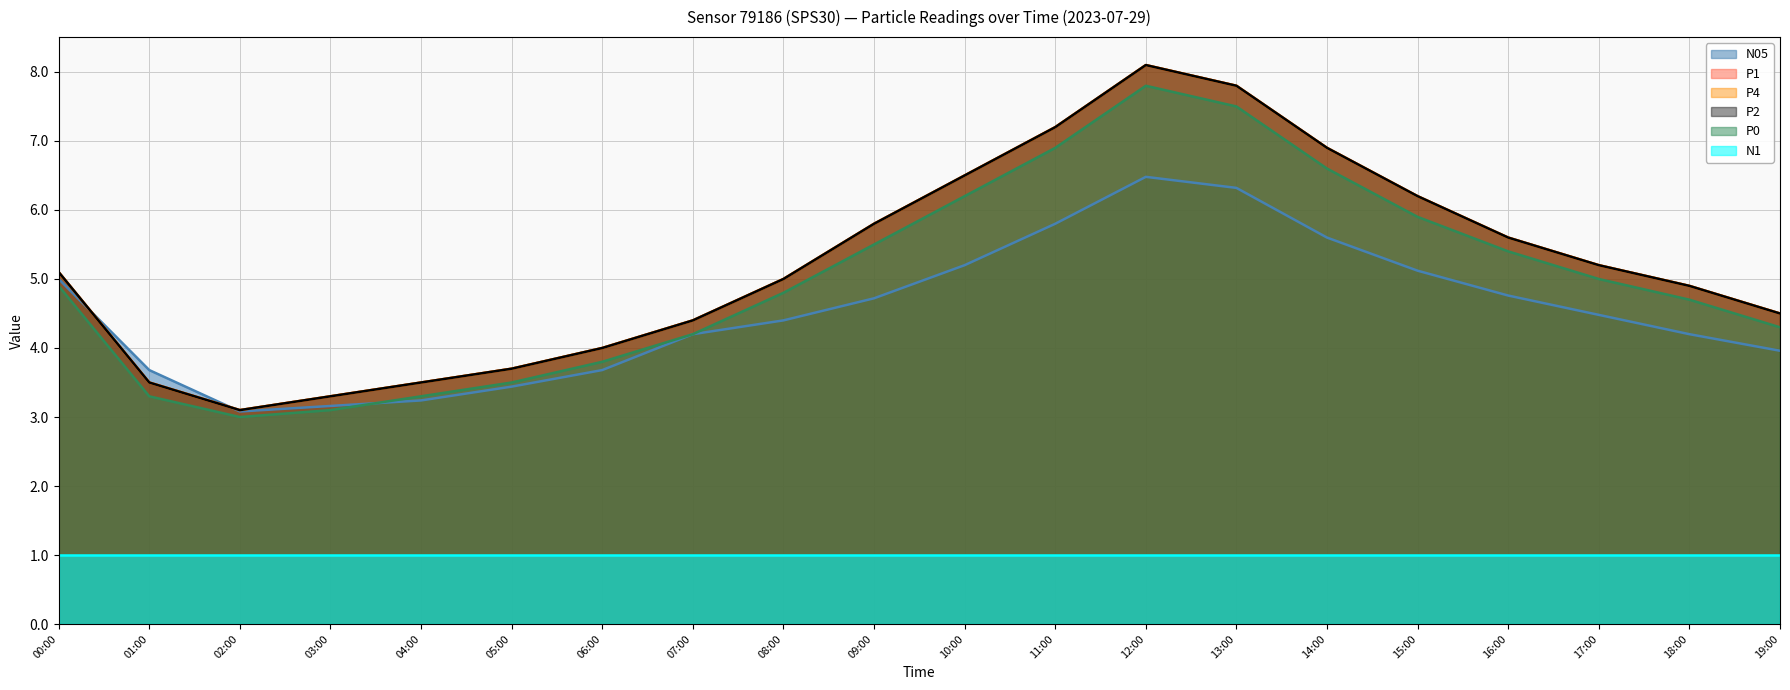

What is the label of the 16th point from the left?

15:00